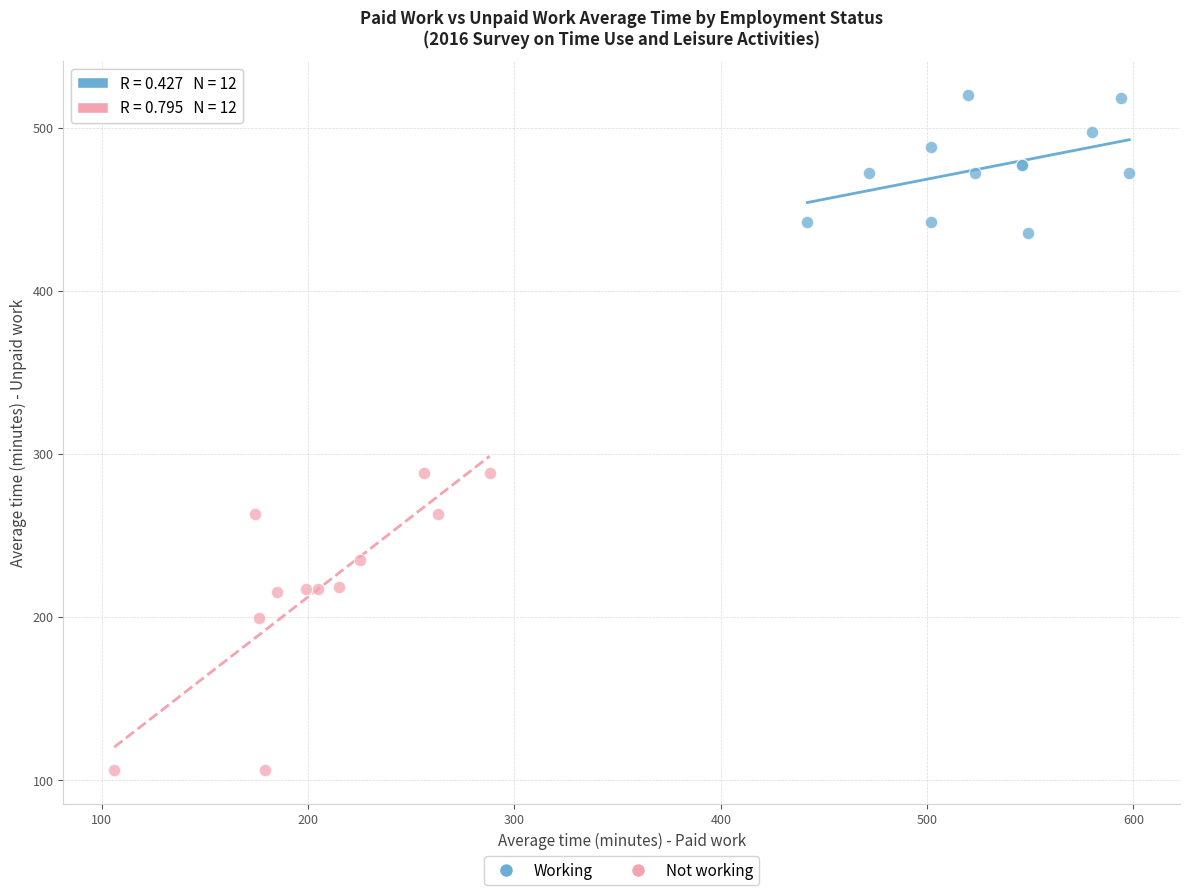

Which series has the widest spread of Y values?

Not working